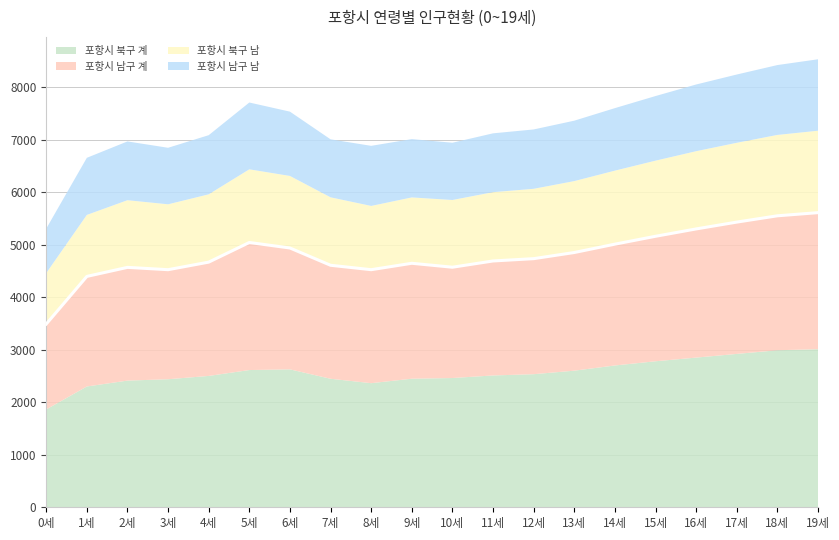

List the series in order of their peak value, lowest first.

포항시 남구 남, 포항시 북구 남, 포항시 남구 계, 포항시 북구 계